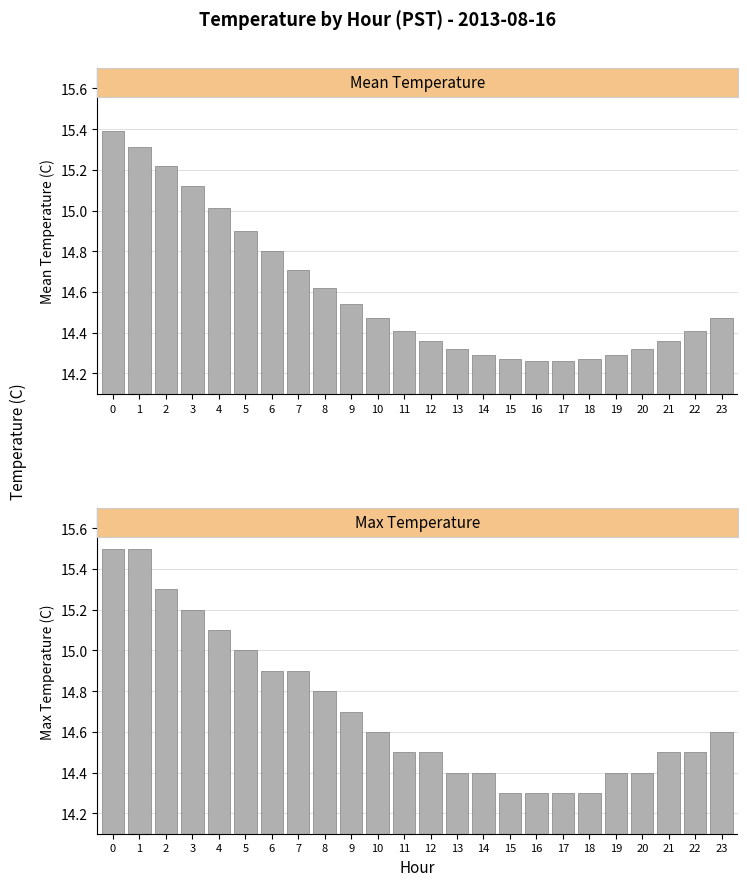

Reading left to right, list all the values displayed in this chart.

Mean Temperature: 0=15.4	1=15.3	2=15.2	3=15.1	4=15.0	5=14.9	6=14.8	7=14.7	8=14.6	9=14.5	10=14.5	11=14.4	12=14.4	13=14.3	14=14.3	15=14.3	16=14.3	17=14.3	18=14.3	19=14.3	20=14.3	21=14.4	22=14.4	23=14.5
Max Temperature: 0=15.5	1=15.5	2=15.3	3=15.2	4=15.1	5=15.0	6=14.9	7=14.9	8=14.8	9=14.7	10=14.6	11=14.5	12=14.5	13=14.4	14=14.4	15=14.3	16=14.3	17=14.3	18=14.3	19=14.4	20=14.4	21=14.5	22=14.5	23=14.6